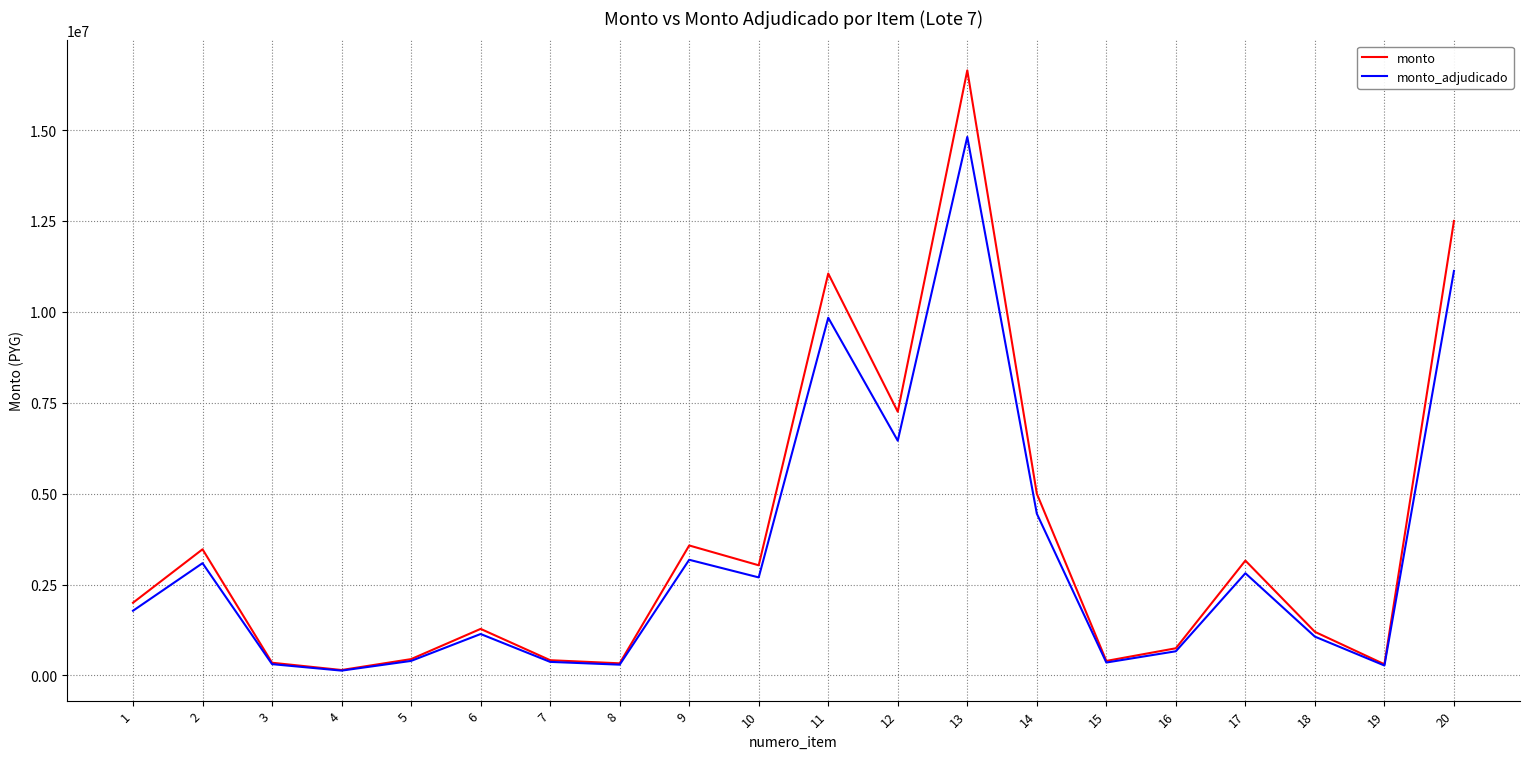

Does the chart have visible grid lines?

Yes